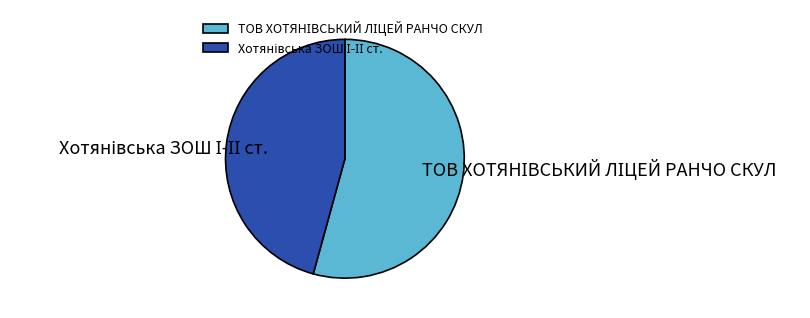

Does any single category account for the majority?

Yes